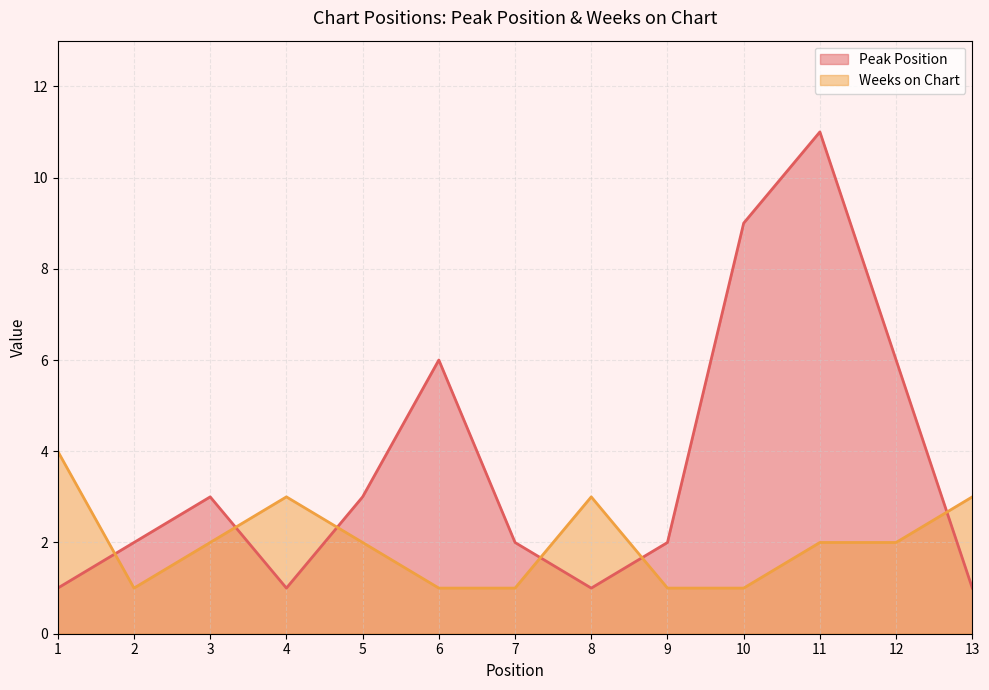

Which series ends up on top after the final intersection of Peak Position and Weeks on Chart?

Weeks on Chart